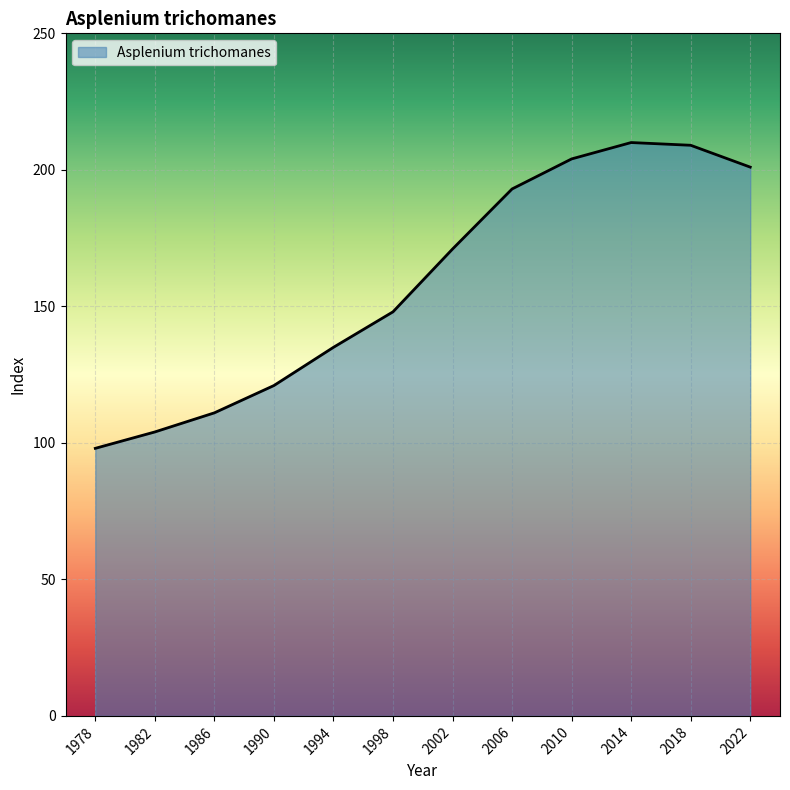

What is the average value?

159